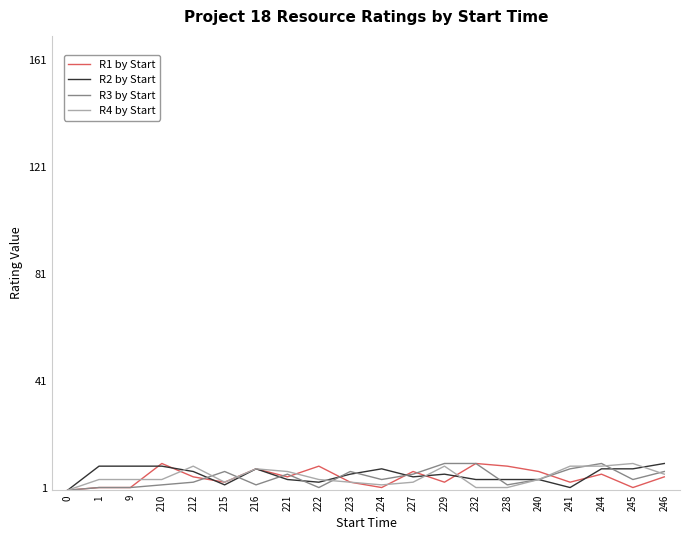

Does the chart display data point markers on the line(s)?

No